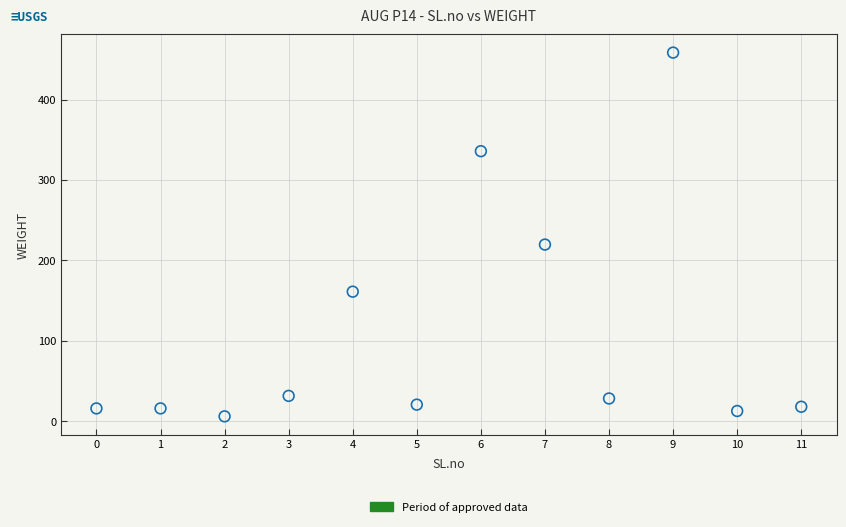

What is the average Y value?

110.4